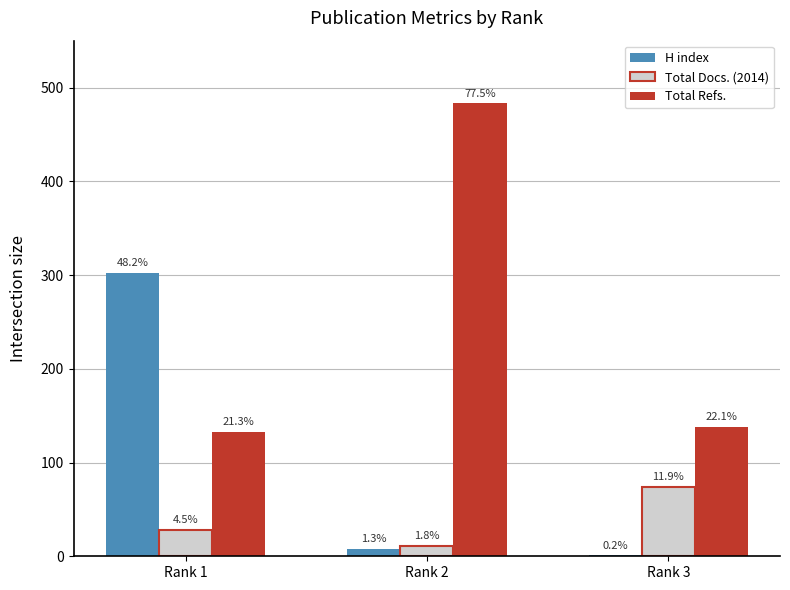

Are the bars grouped side by side (vs. stacked)?

Yes